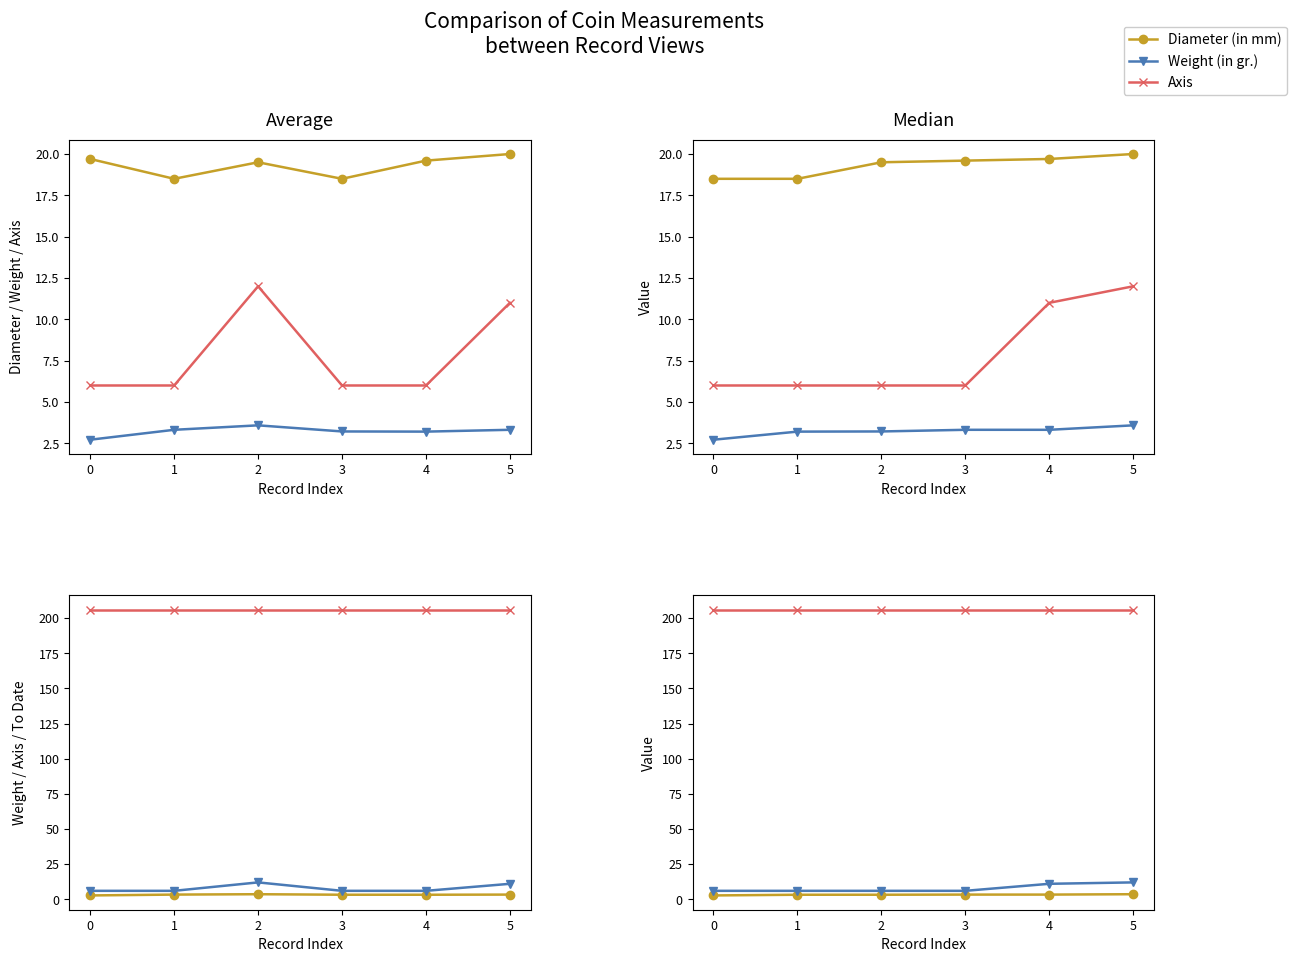

At 5, list the series in order from largest to smallest.

To Date, Diameter (in mm), Axis, Weight (in gr.)